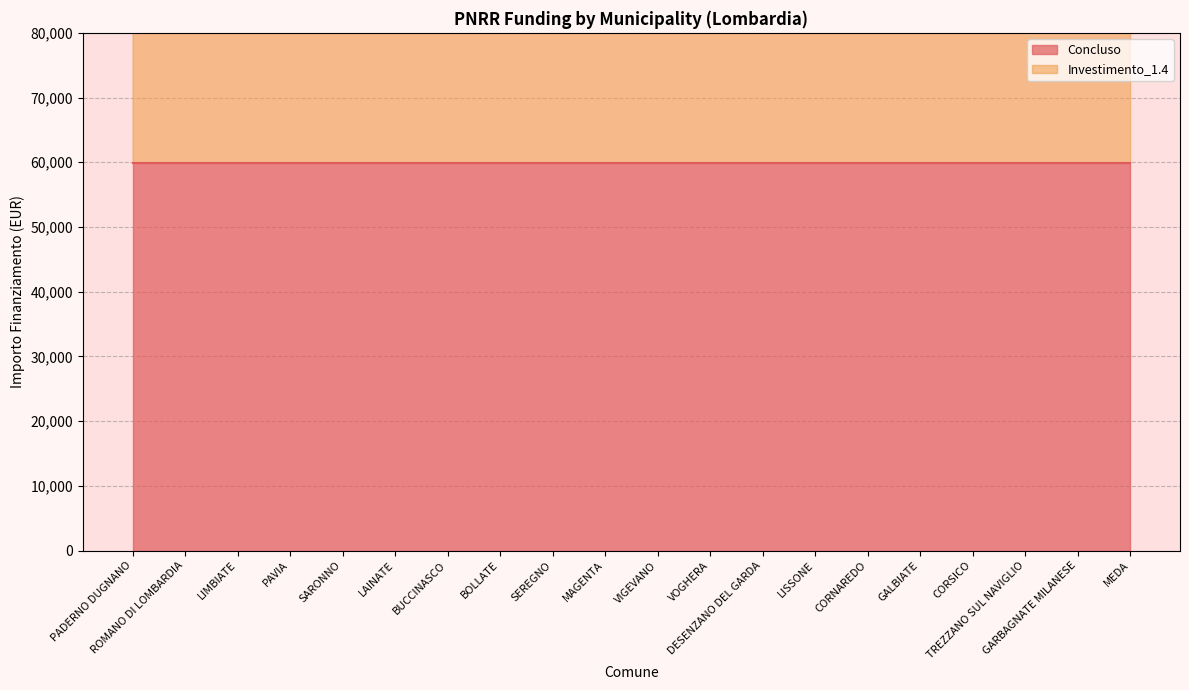

List the labels in order of value, largest first.

PADERNO DUGNANO, ROMANO DI LOMBARDIA, LIMBIATE, PAVIA, SARONNO, LAINATE, BUCCINASCO, BOLLATE, SEREGNO, MAGENTA, VIGEVANO, VOGHERA, DESENZANO DEL GARDA, LISSONE, CORNAREDO, CORSICO, TREZZANO SUL NAVIGLIO, GARBAGNATE MILANESE, MEDA, GALBIATE